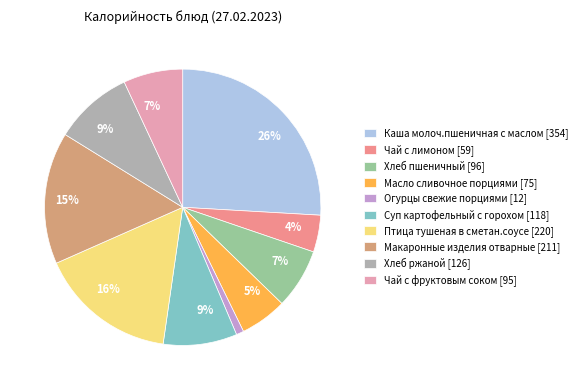

How many segments does this pie chart have?

10